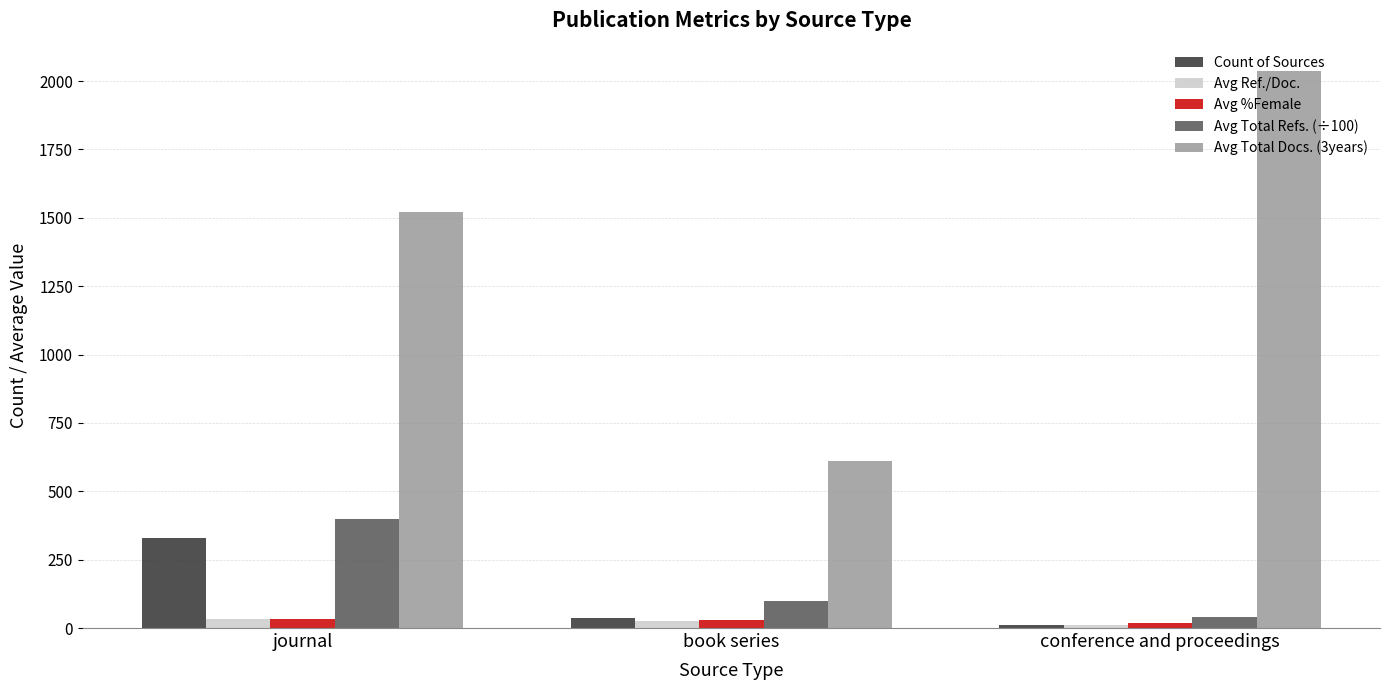

What is the smallest value displayed?

11.0